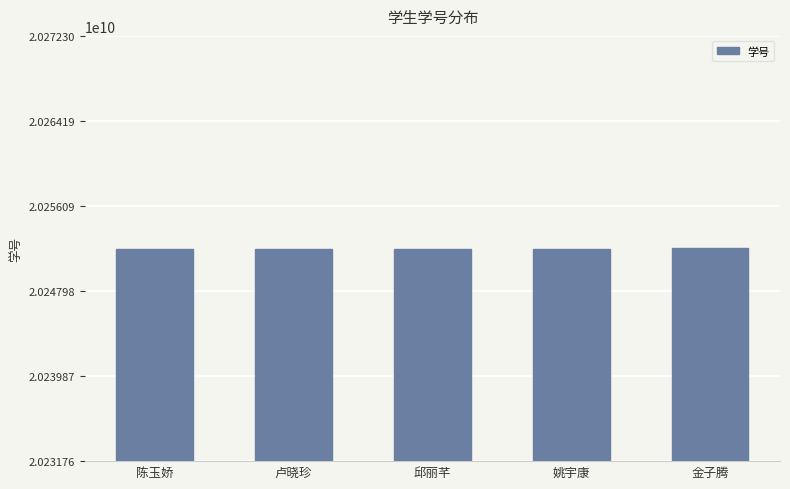

What position from the left is 卢晓珍?

2